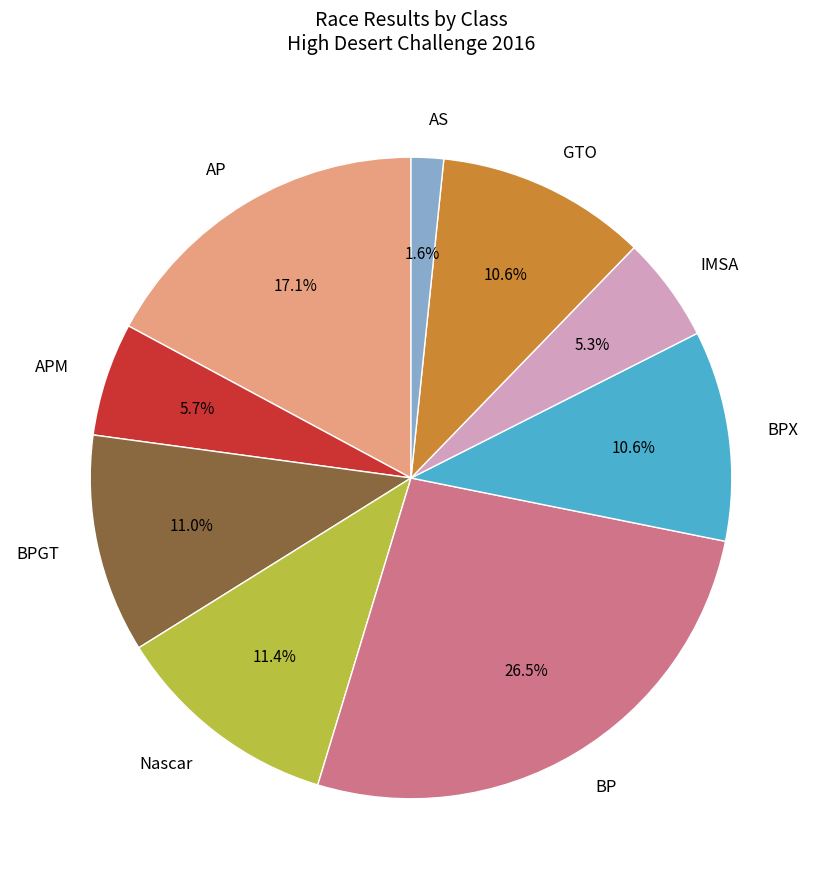

To the nearest percent, what is the average slice percentage?

11%